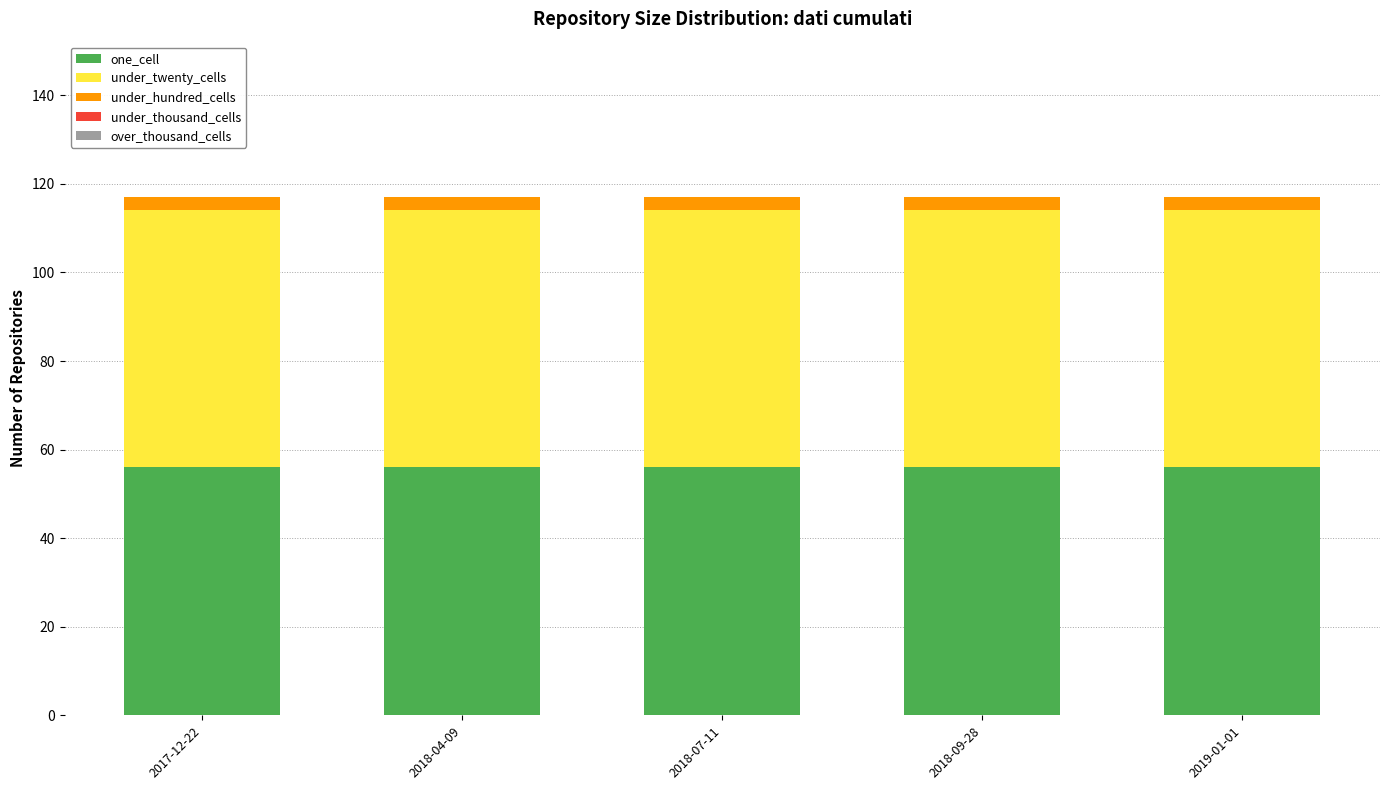

True or false: one_cell has a value of 96 at 2018-07-11.

False